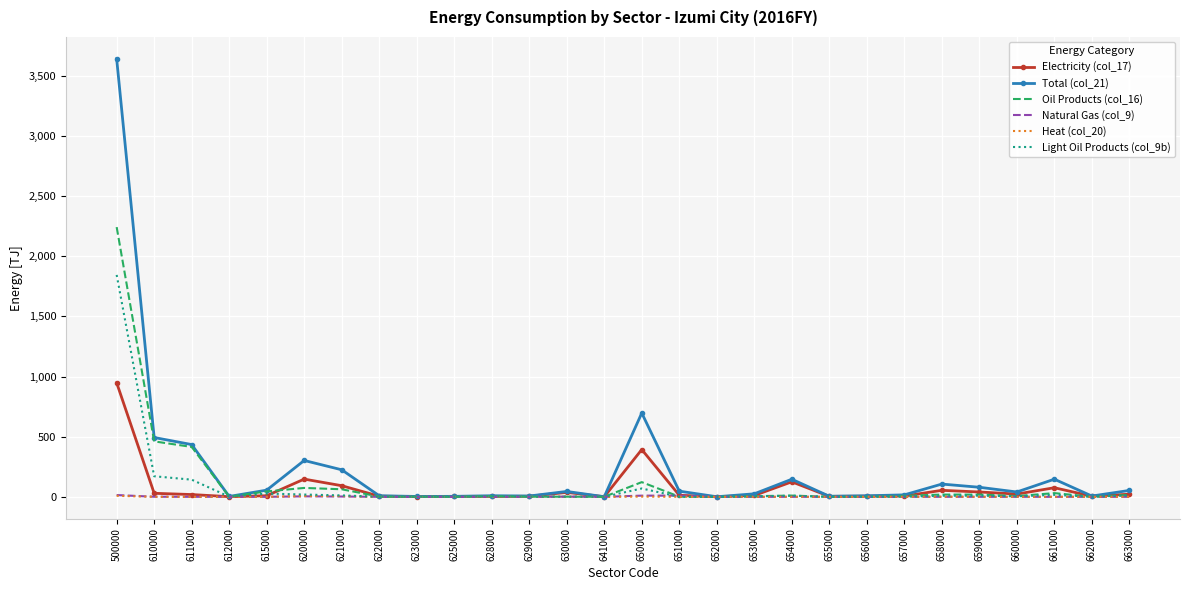

The Total (col_21) series shows 3641.0 at 500000. True or false?

True